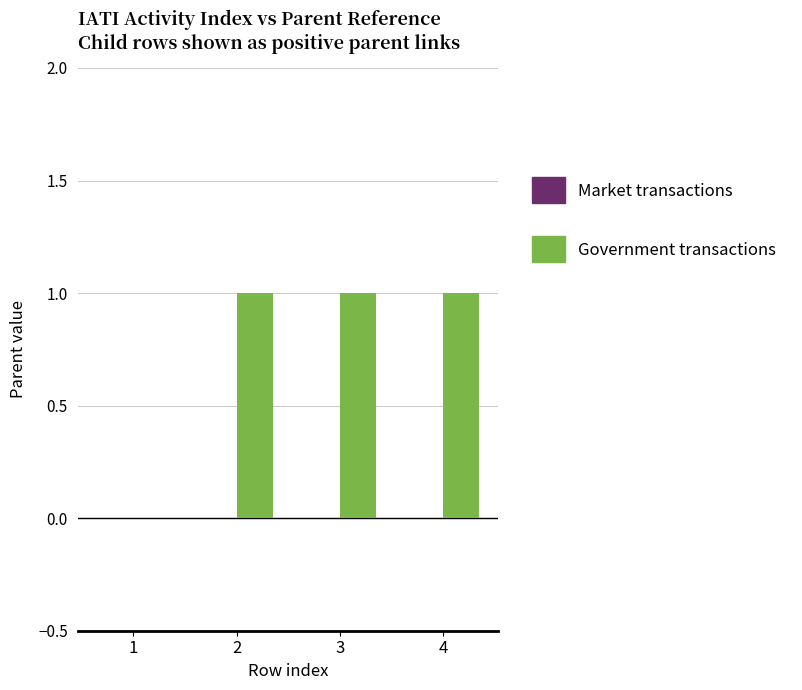

What is the change in value from 1 to 3?

+1